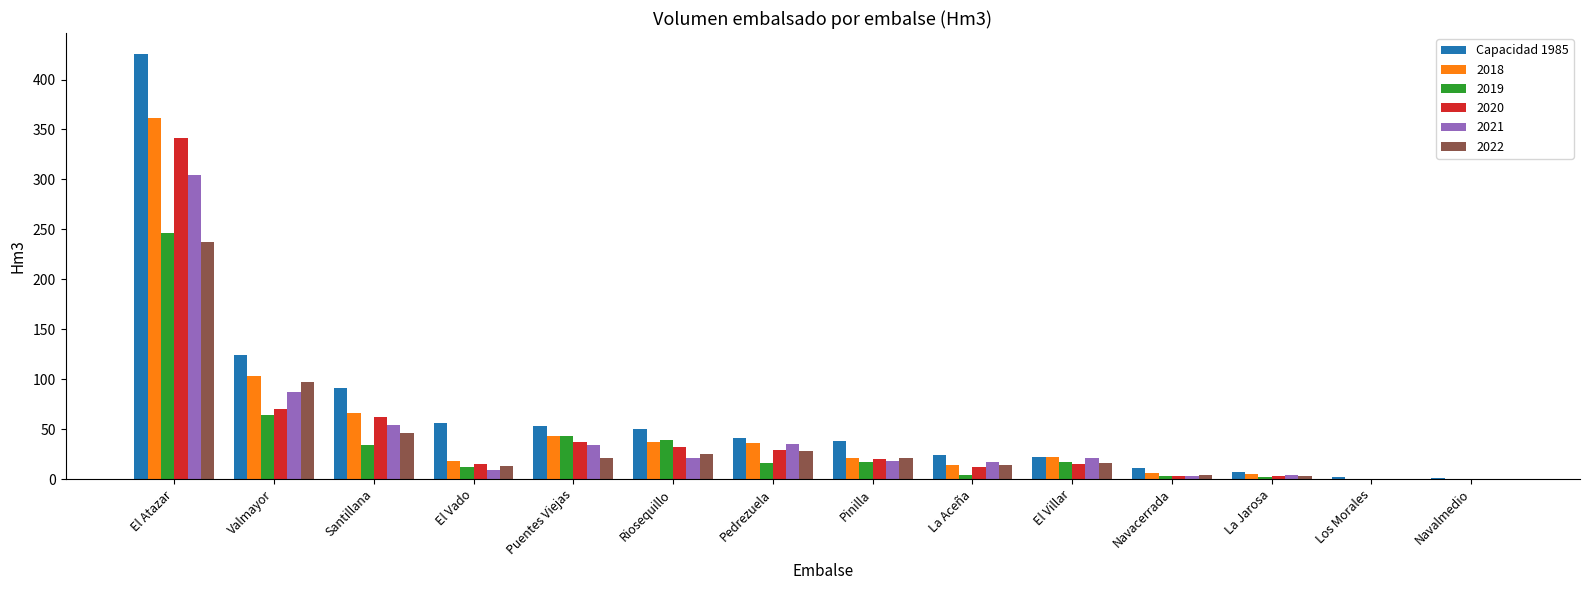

Are the bars grouped side by side (vs. stacked)?

Yes